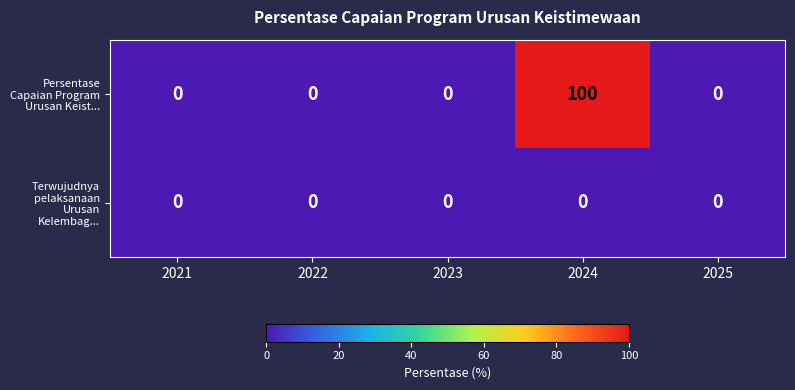

Reading left to right, what are all the values shown in this chart?

Persentase Capaian Program Urusan Keist...: 2021=0	2022=0	2023=0	2024=100	2025=0
Terwujudnya pelaksanaan Urusan Kelembag...: 2021=0	2022=0	2023=0	2024=0	2025=0